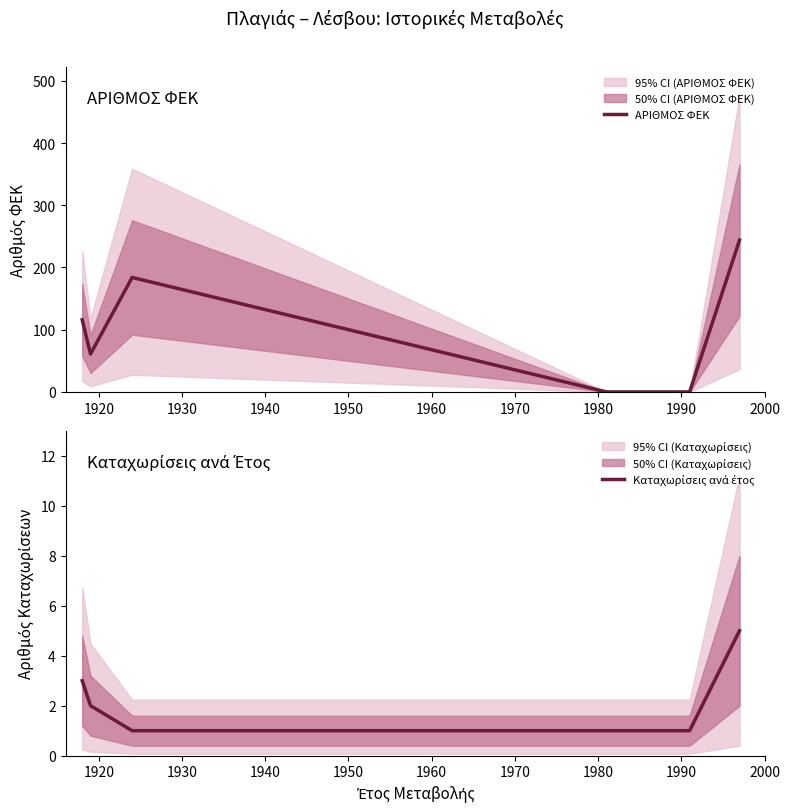

What is the maximum value for ΑΡΙΘΜΟΣ ΦΕΚ?

244